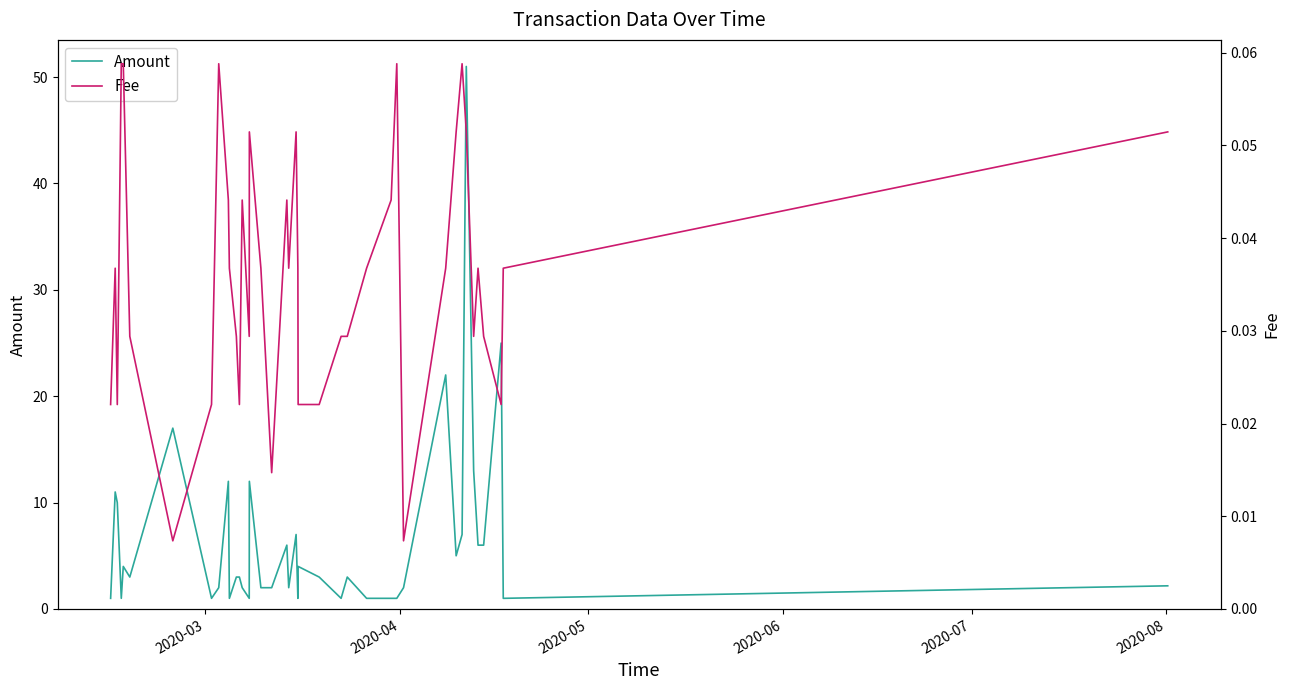

What is the highest value of the Amount series?

51.0